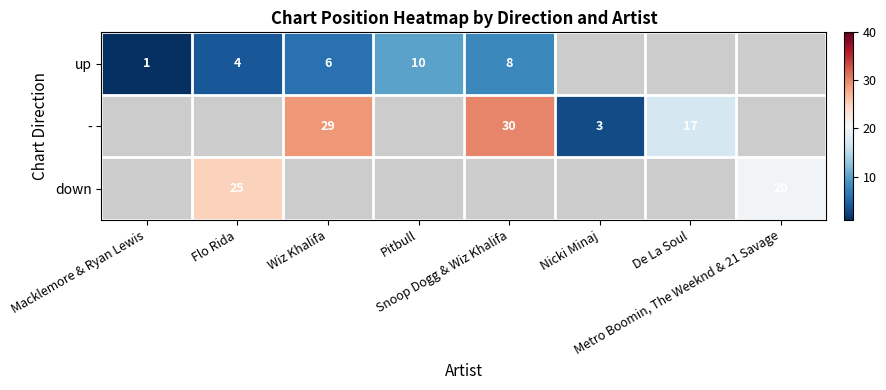

What is the smallest value displayed?

1.0